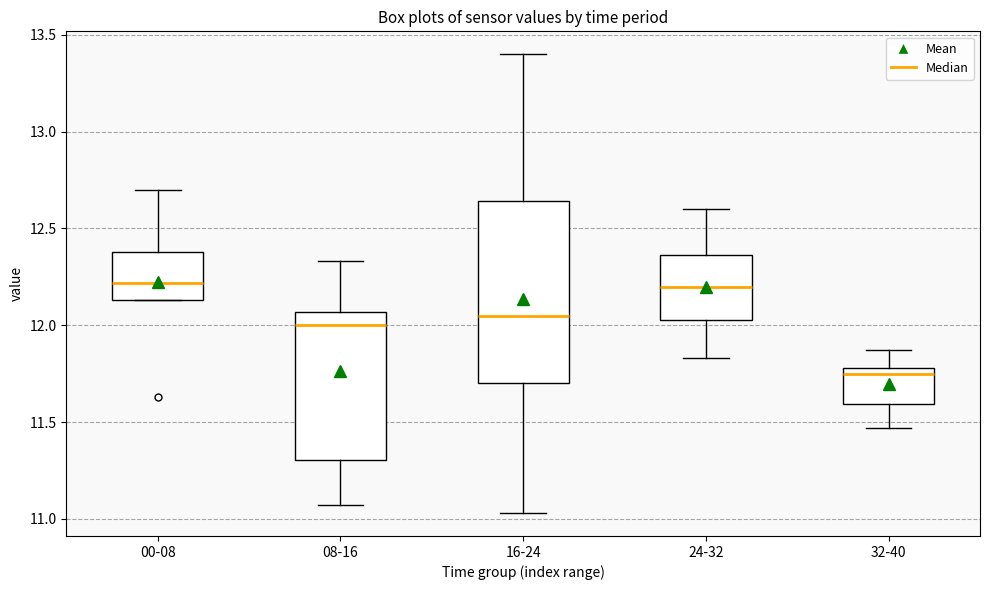

Reading left to right, read every box against the y-axis: the position of its median line, the range the box covers, and the ends of its whiskers. The values are not printed on the chart, so give them approximately, as read against the axis.

00-08: median 12.20, box 12.15 to 12.40, whiskers 12.15 to 12.70
08-16: median 12.00, box 11.30 to 12.05, whiskers 11.05 to 12.35
16-24: median 12.05, box 11.70 to 12.65, whiskers 11.05 to 13.40
24-32: median 12.20, box 12.05 to 12.35, whiskers 11.85 to 12.60
32-40: median 11.75, box 11.60 to 11.80, whiskers 11.45 to 11.85